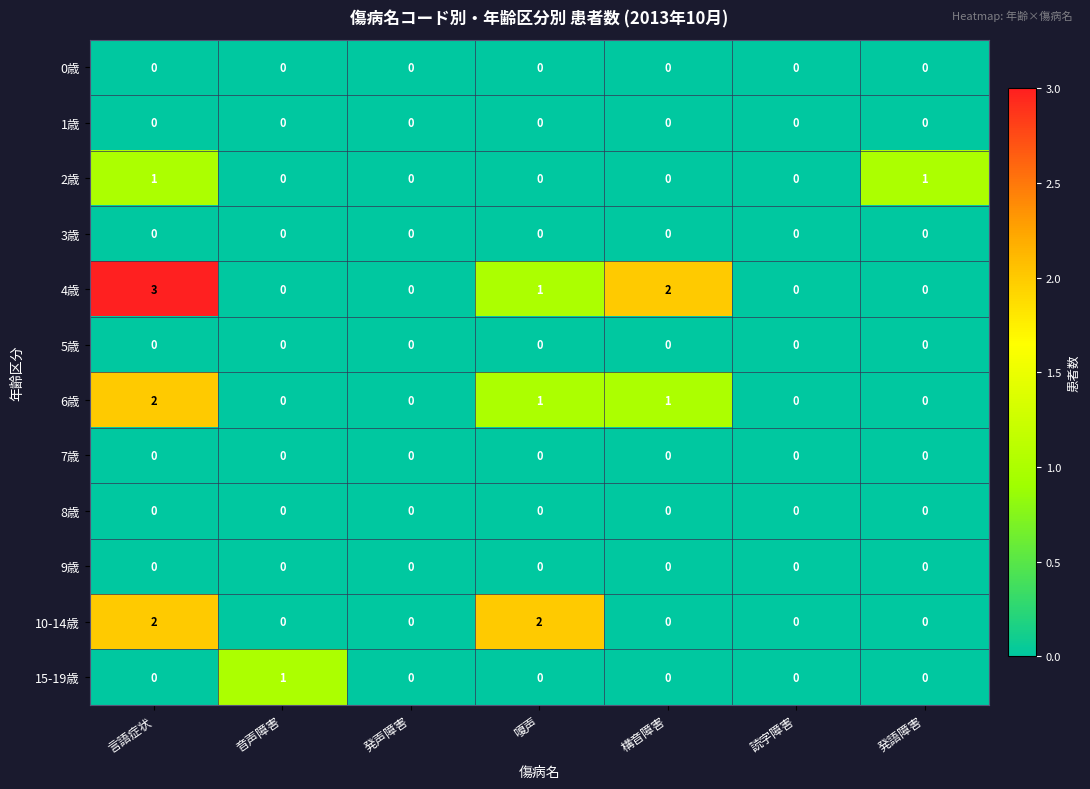

What is the total value across all series at 音声障害?

1